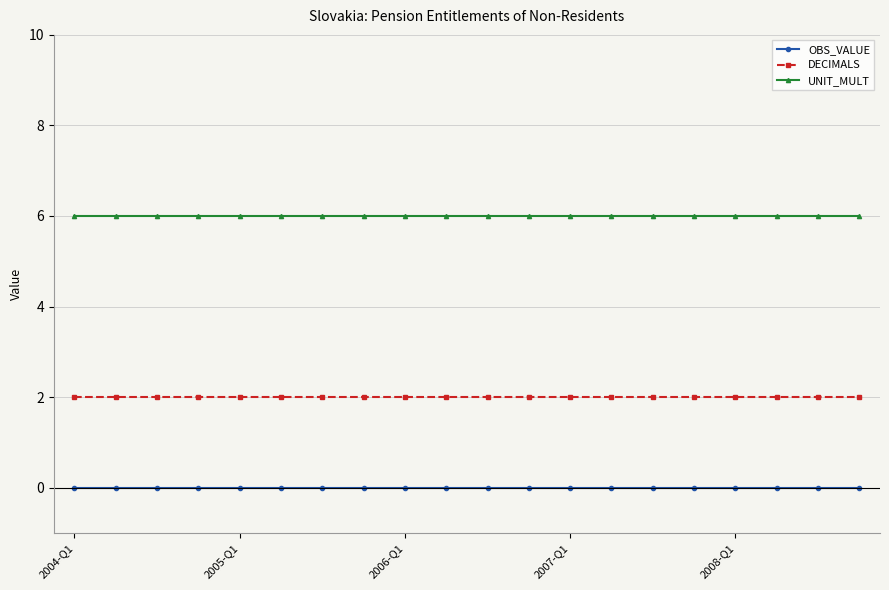

What are all the series names shown in the legend?

OBS_VALUE, DECIMALS, UNIT_MULT